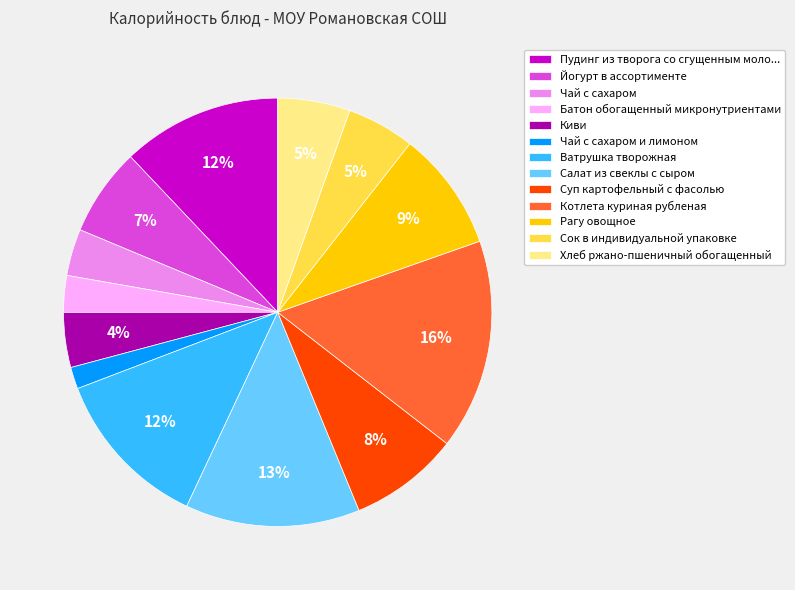

Count the number of slices in the pie.

13